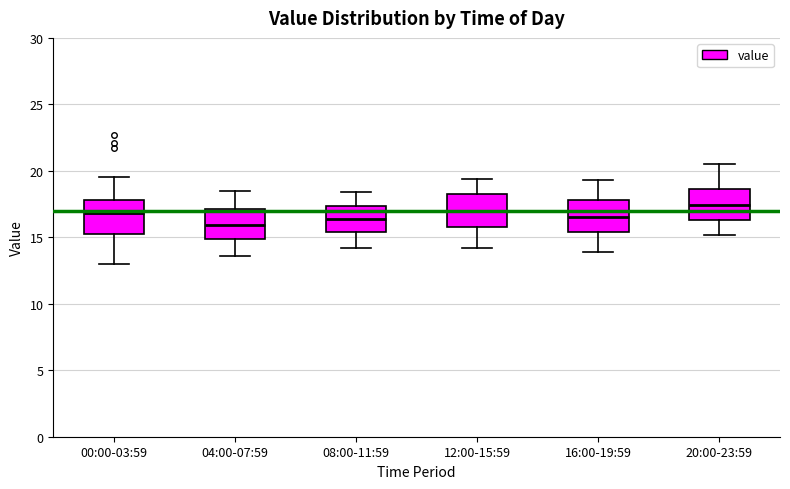

Where does the lower whisker of the box for 16:00-19:59 end on the y-axis? The values are not printed on the chart, so give them approximately, as read against the axis.

14.0